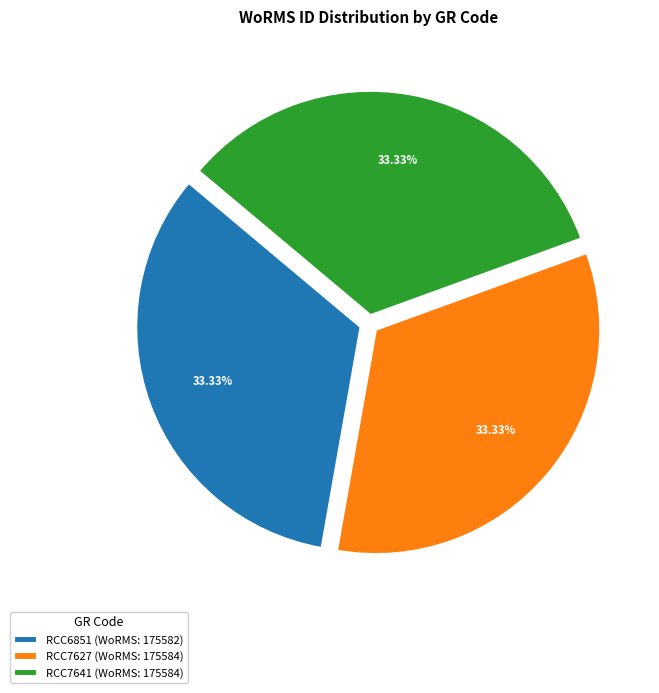

How many slices are in this pie chart?

3